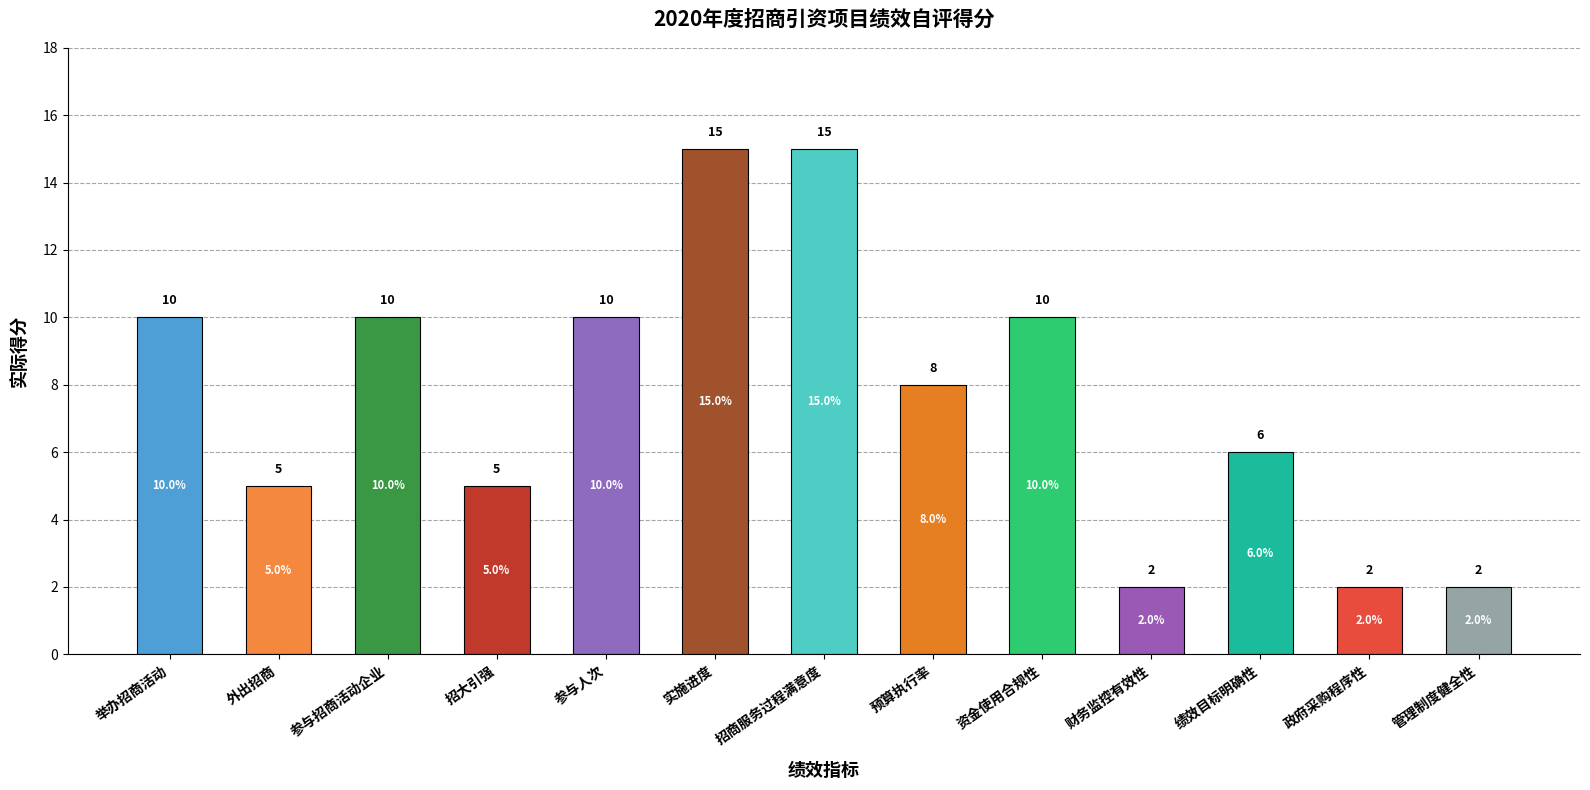

Are the bars grouped side by side (vs. stacked)?

No